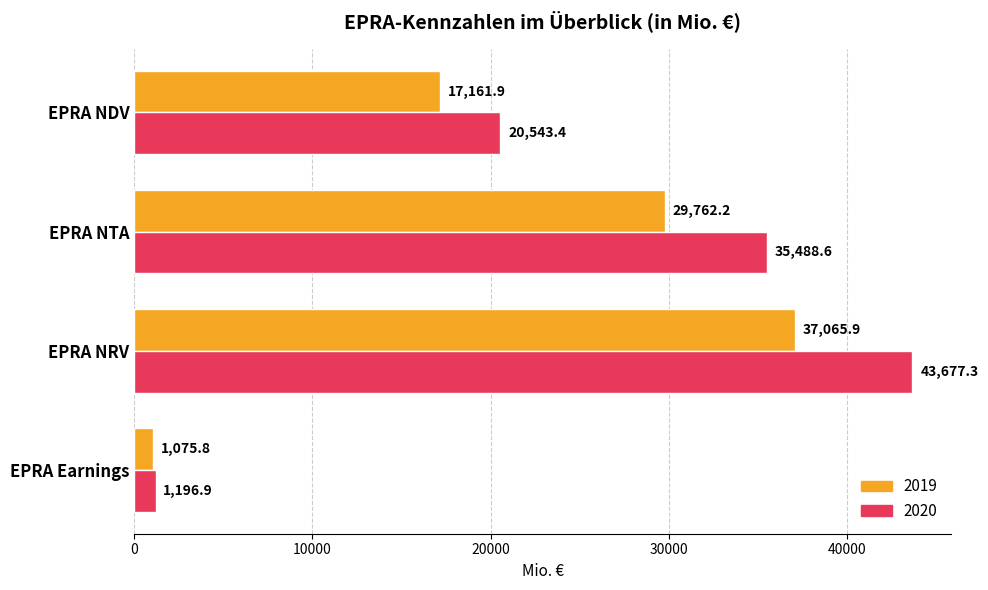

Which category has the highest value in the 2020 series?

EPRA NRV